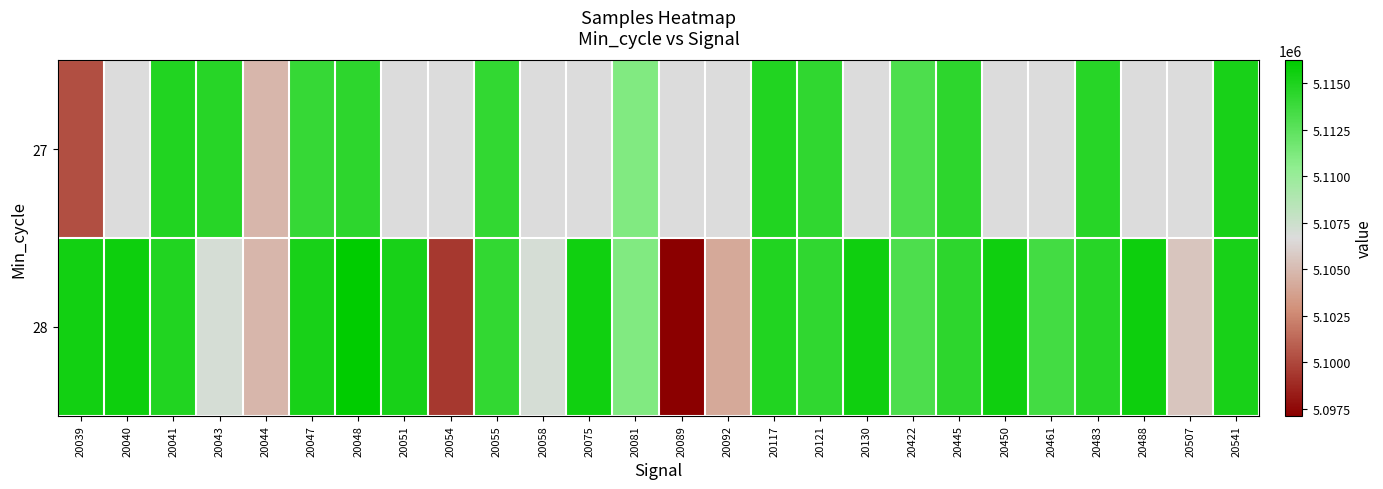

What is the difference between the 28 values at 20092 and 20043?

2871.0